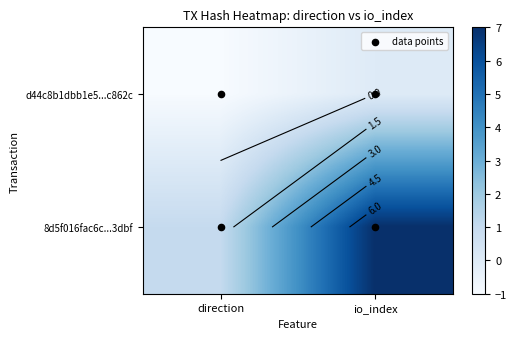

Reading left to right, extract all data points from this chart.

d44c8b1dbb1e5269bada93b65ffc02e2a8c862c: 0=-1	1=0
8d5f016fac6c713890a8dd43068d80962163dbf: 0=1	1=7